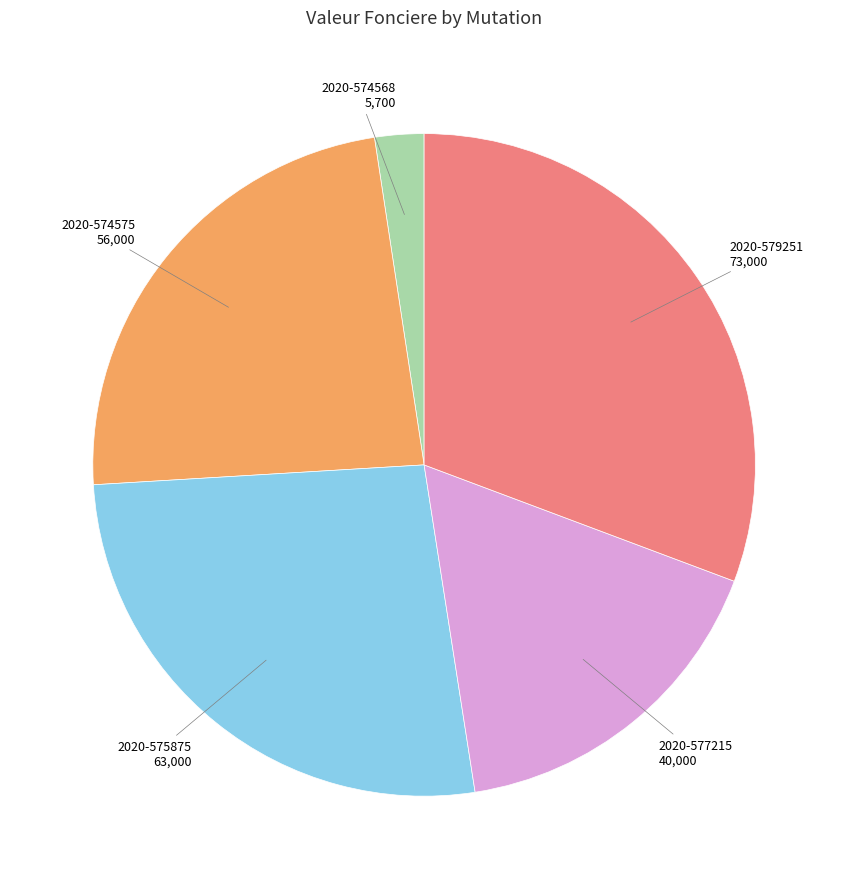

Is 2020-575875 the majority of the pie?

No